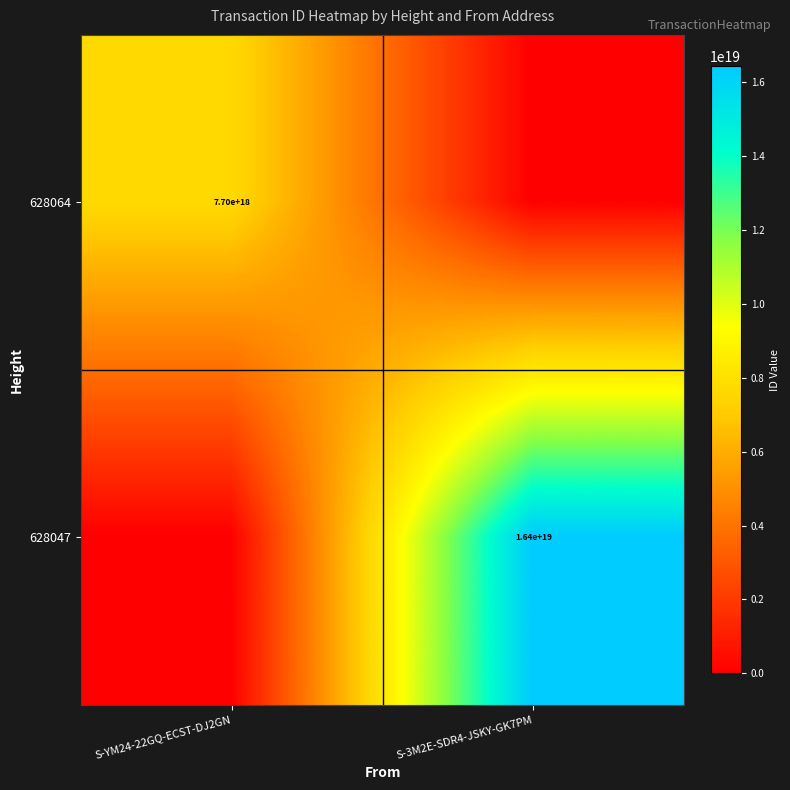

Is the value of 628047 at S-3M2E-SDR4-JSKY-GK7PM greater than the value of 628064 at S-YM24-22GQ-ECST-DJ2GN?

Yes